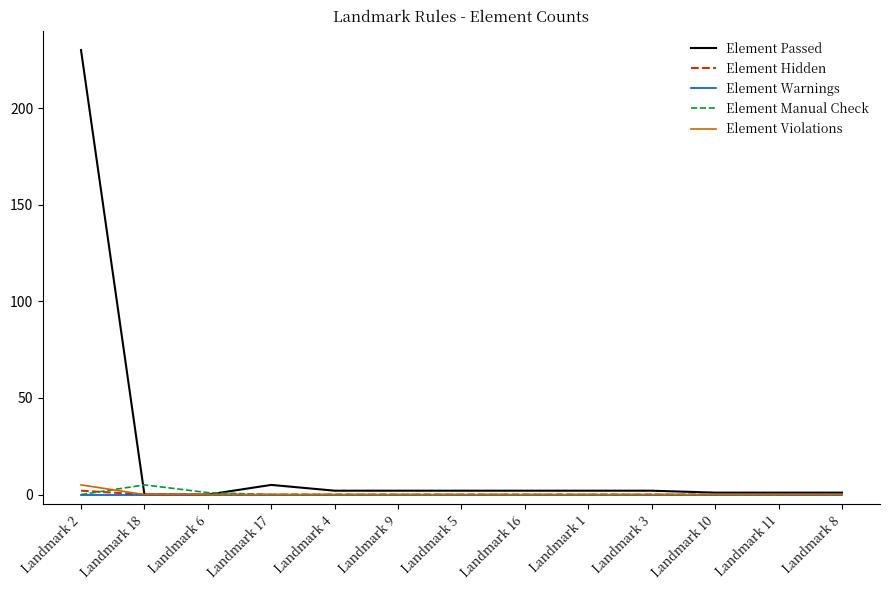

Does the chart display data point markers on the line(s)?

No